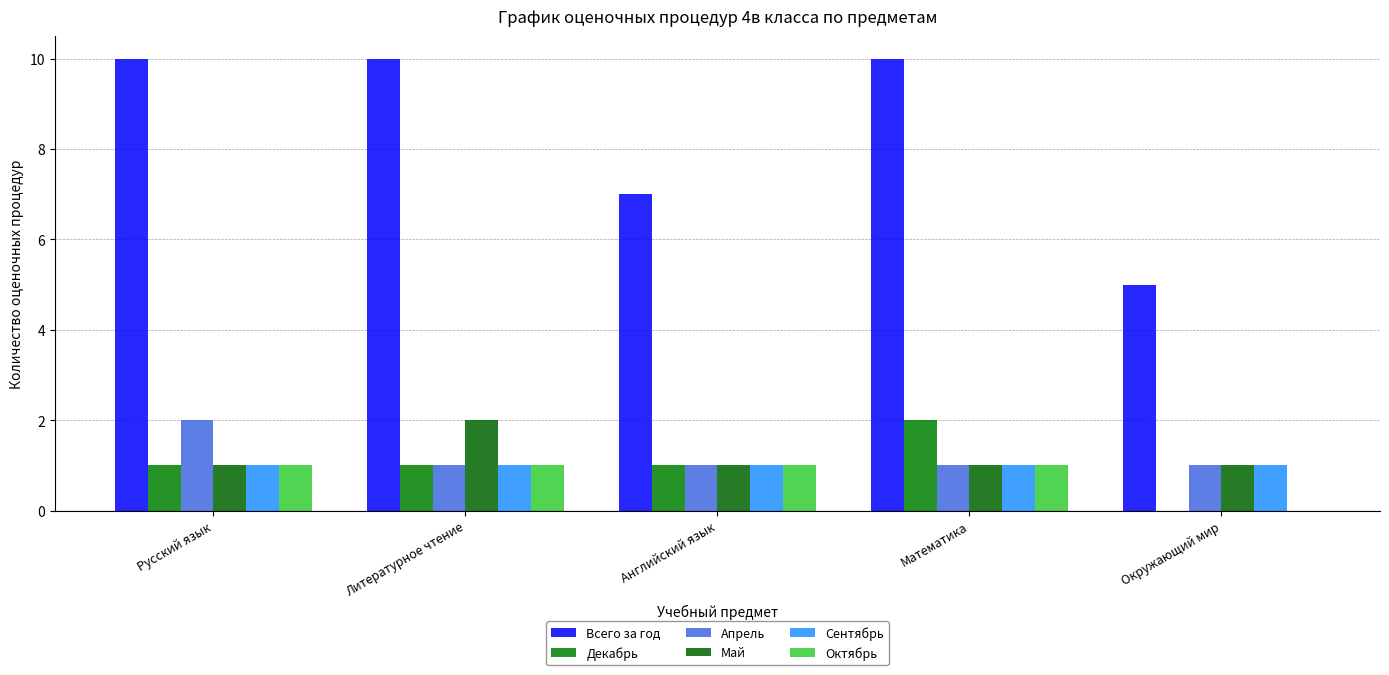

What is the maximum value shown in the chart?

10